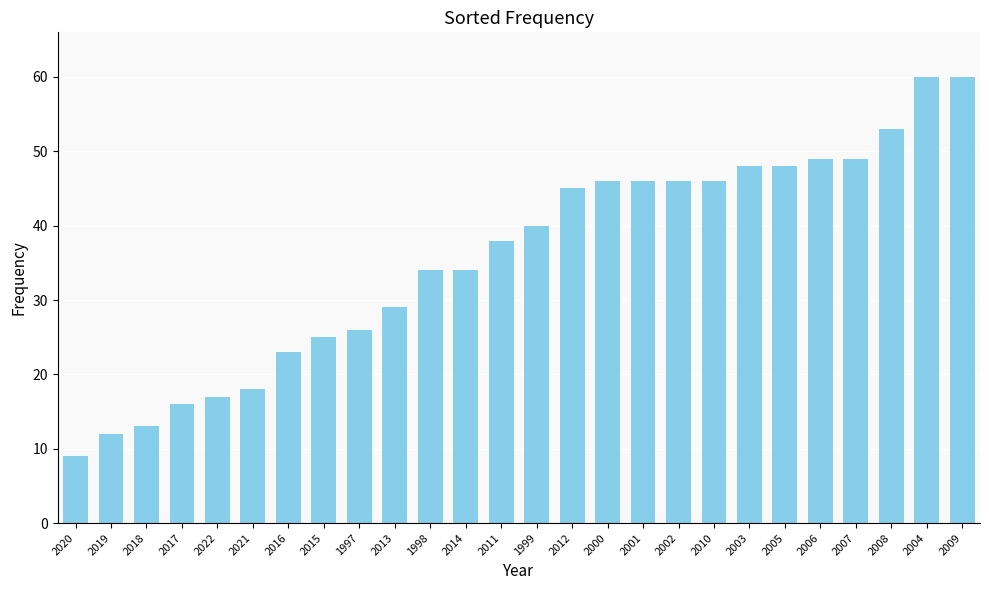

What is the average value?

36